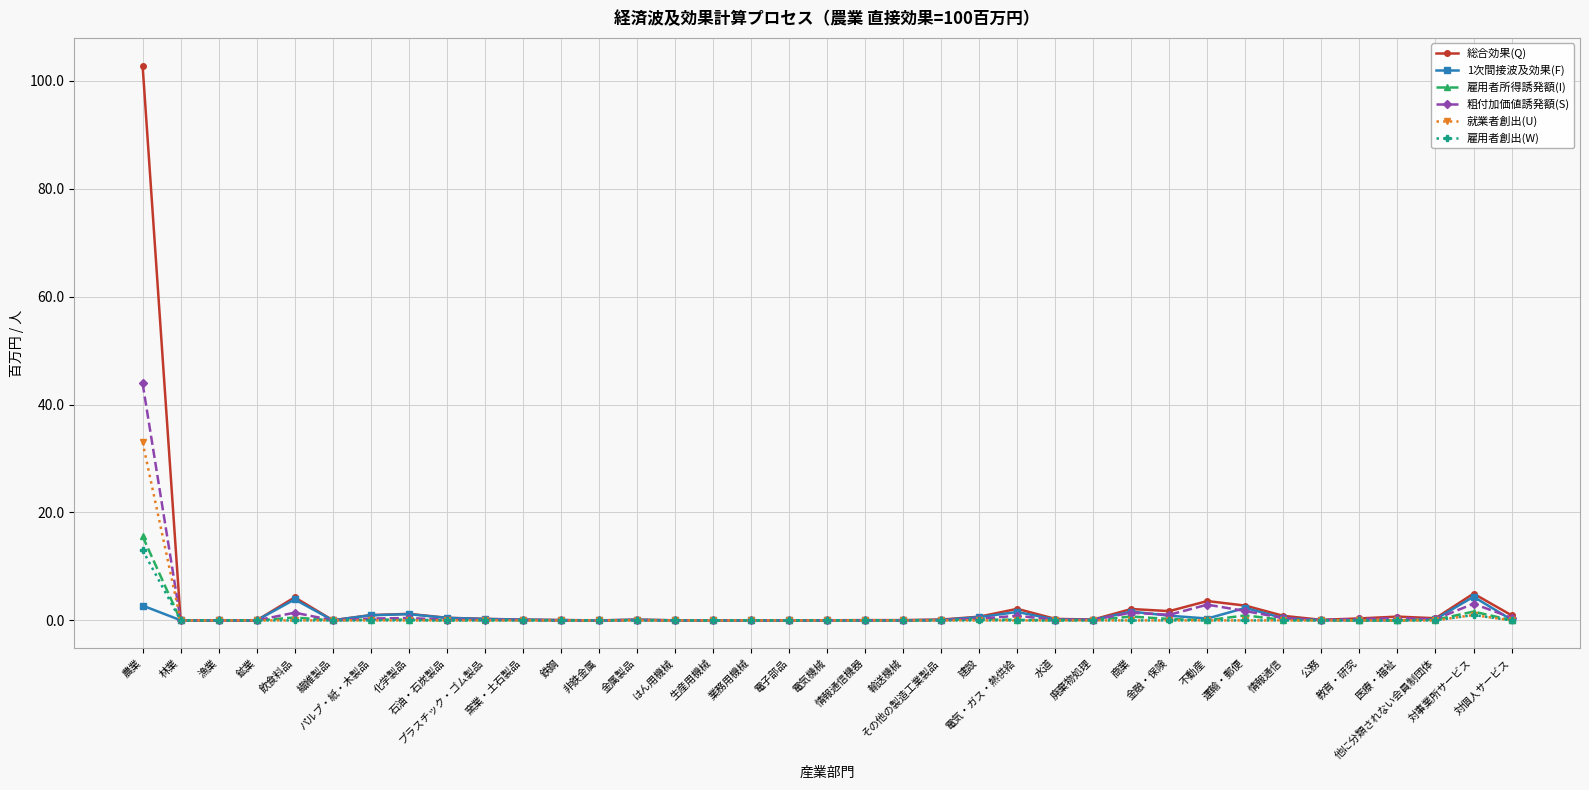

Is it true that 就業者創出(U) equals 0.0 at 石油・石炭製品?

True